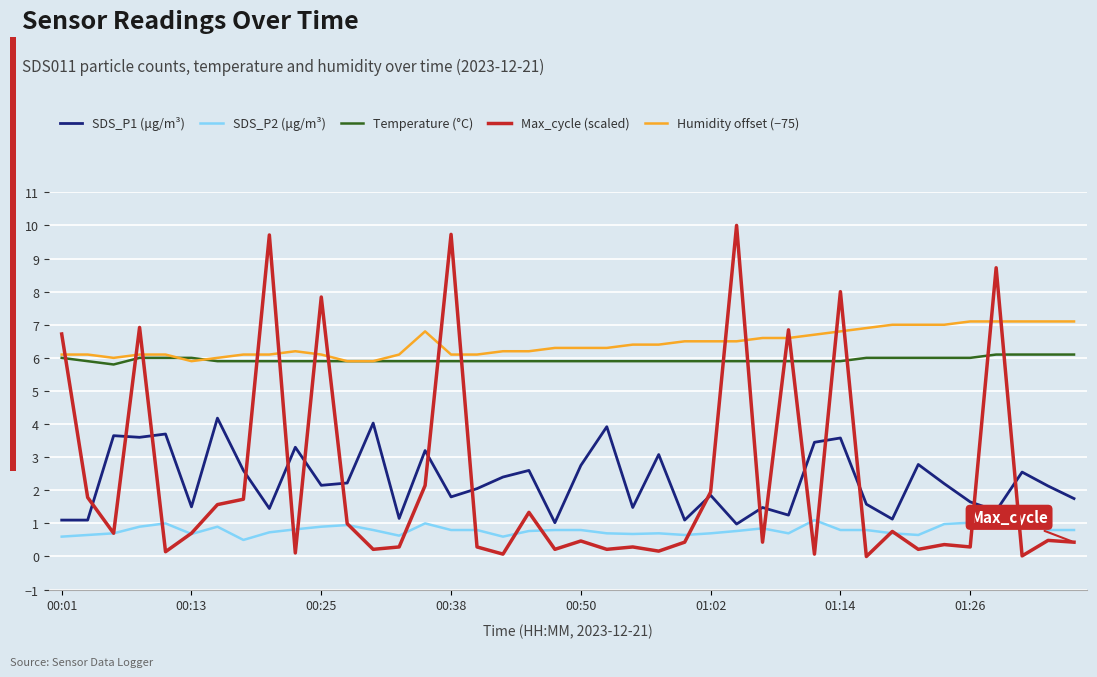

Which series has the largest range (max minus min)?

Max_cycle (scaled)